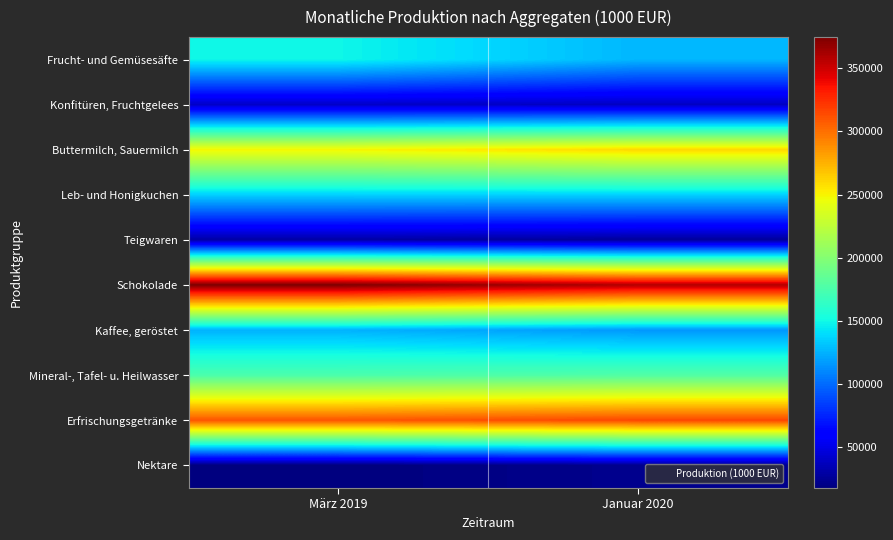

At which category is the sum across all series the highest?

März 2019